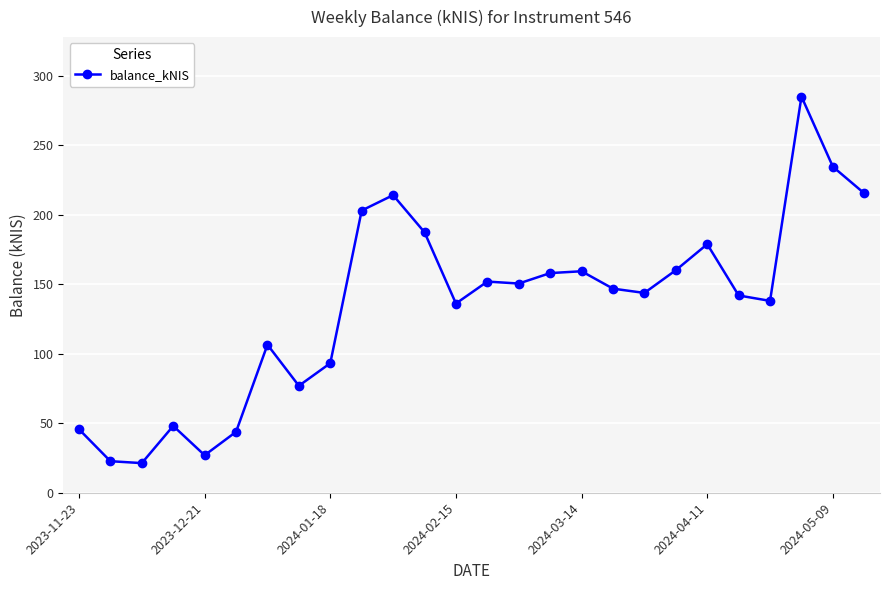

What is the minimum value shown in the chart?

21.3